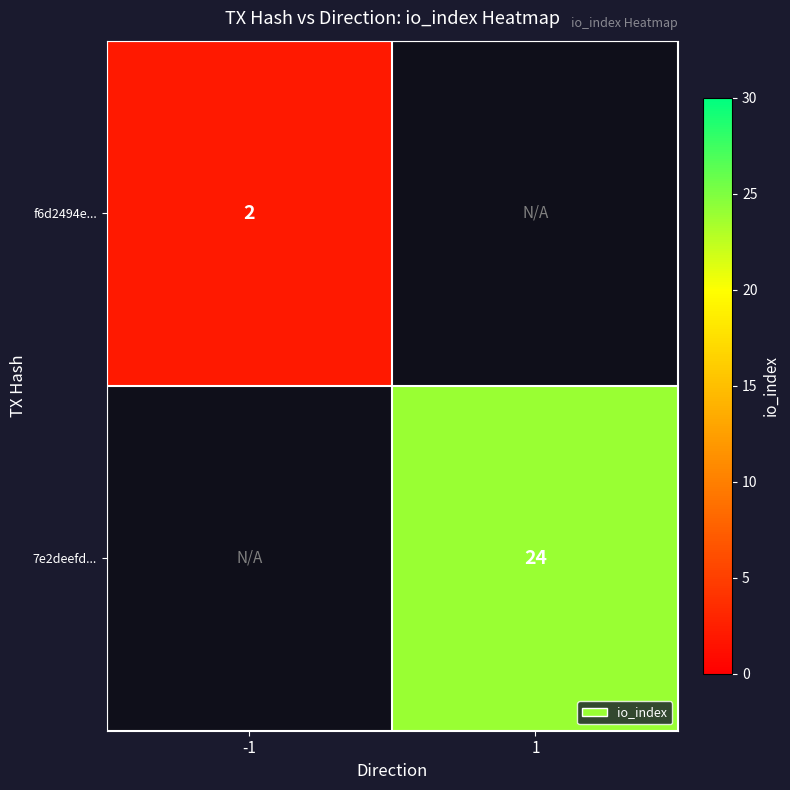

How many data points does each series have?

2